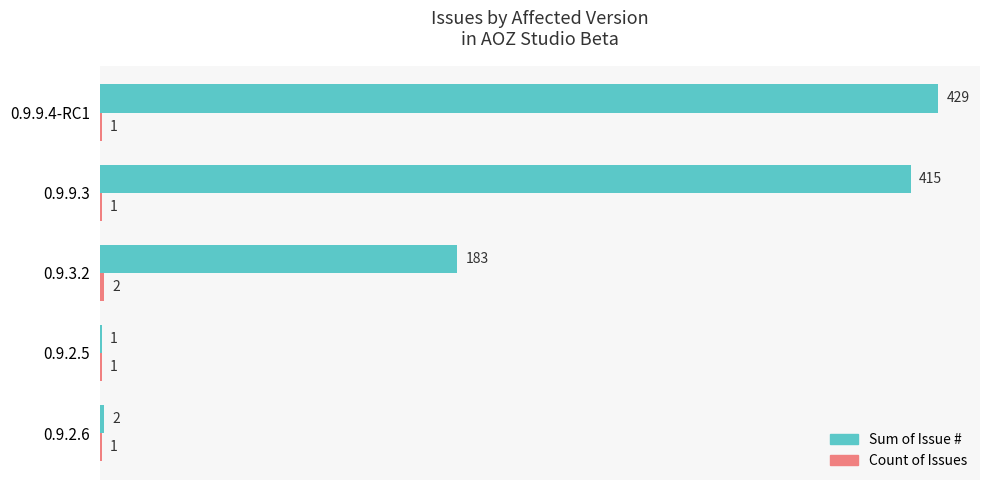

Where is Sum of Issue # nearest to the value 215?

0.9.3.2